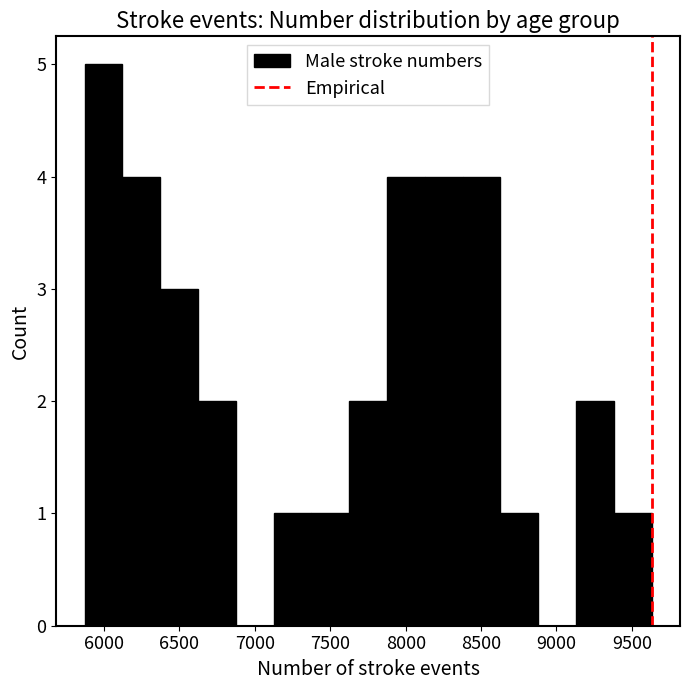

How tall is the bar that spans 7100 to 7400 on the x-axis? Neither the bar edges nor the heights are printed on the chart, so give them approximately, as read against the axes.

1